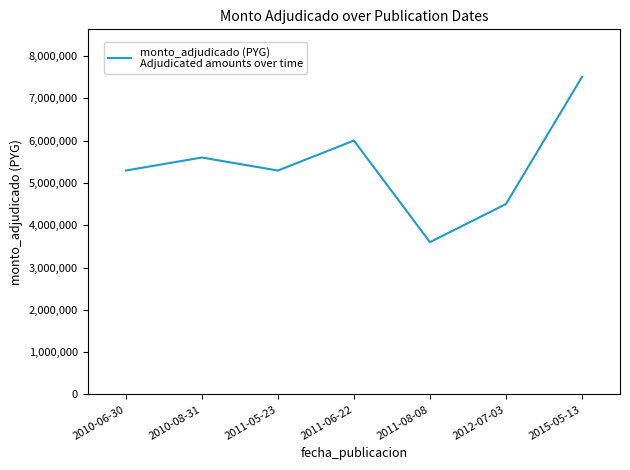

At which label is the value closest to 5552000?

2010-08-31